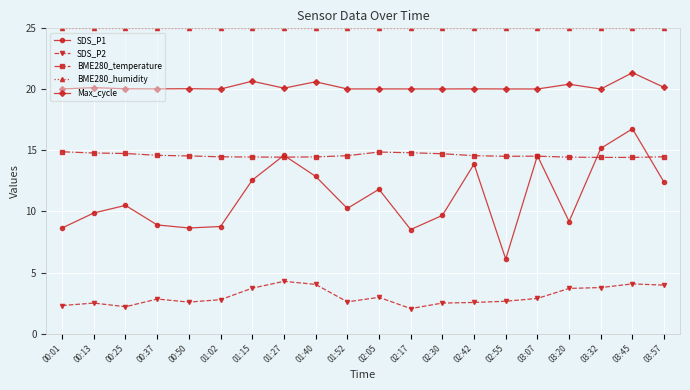

At which label does SDS_P1 first exceed 10?

00:25